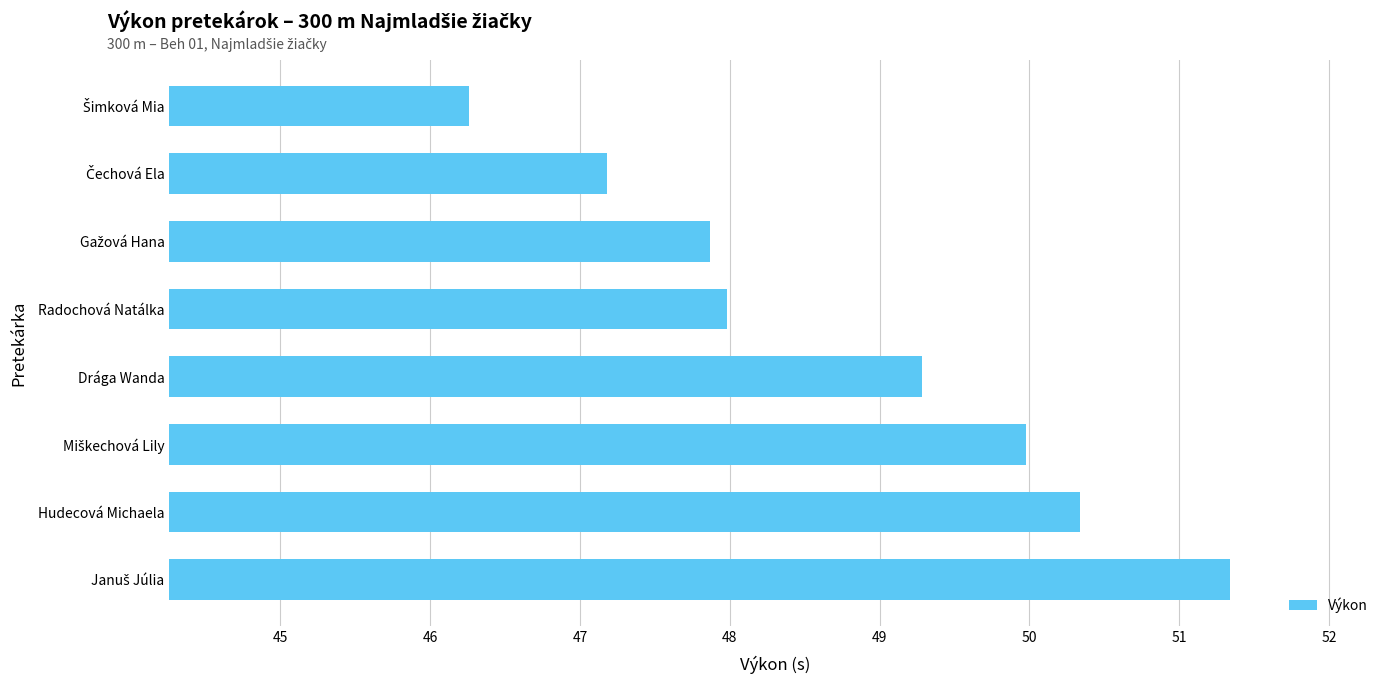

True or false: the data shows 48.0 at Radochová Natálka.

True